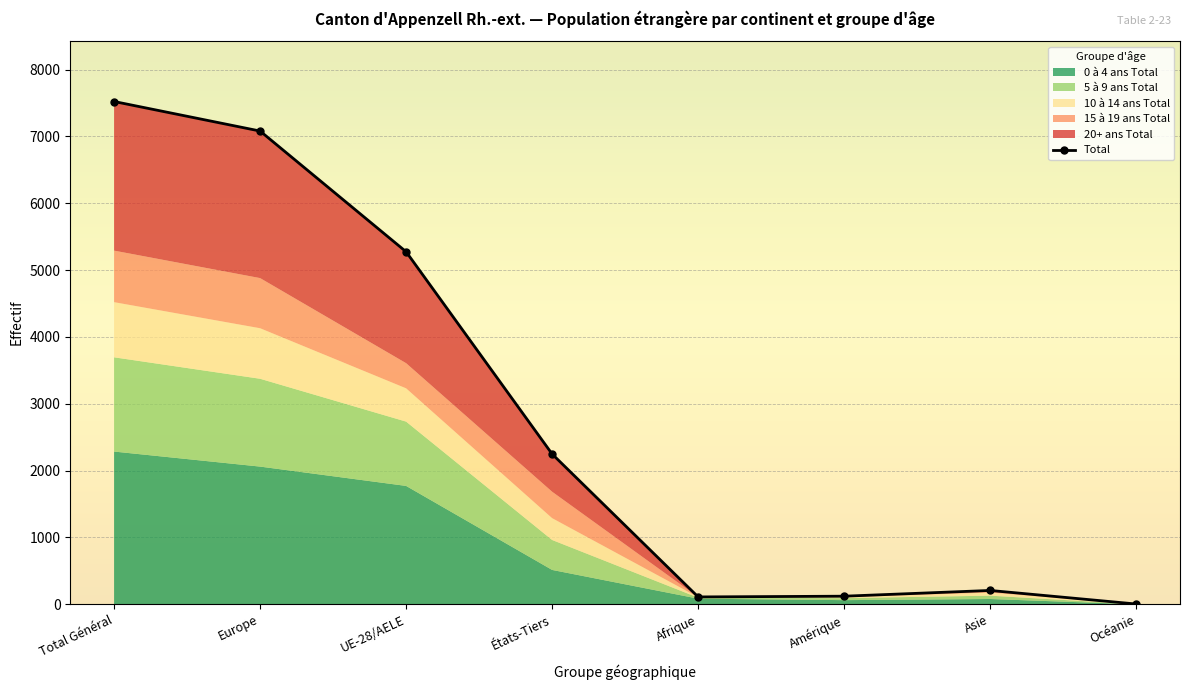

List the labels in order of value, largest first.

Total Général, Europe, UE-28/AELE, États-Tiers, Asie, Amérique, Afrique, Océanie